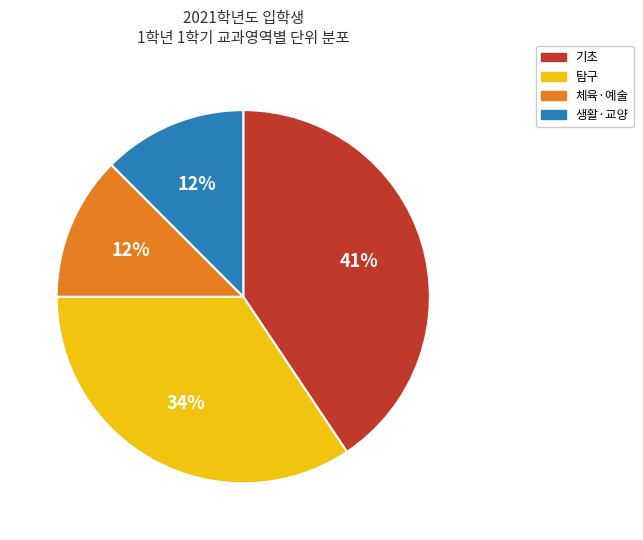

To the nearest percent, what is the average slice percentage?

25%